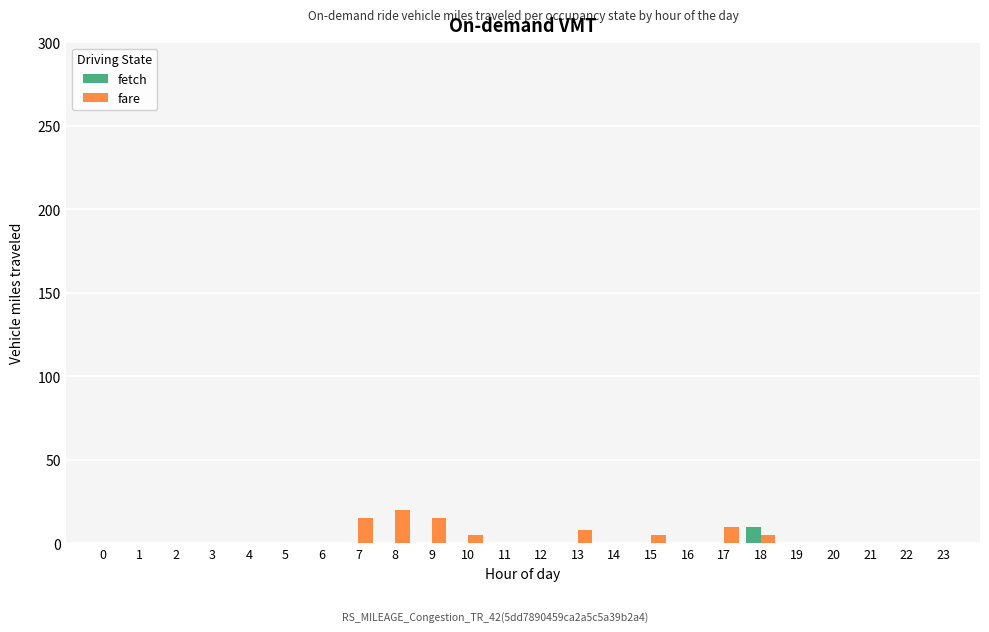

The value of fare at 2 is 0. True or false?

True